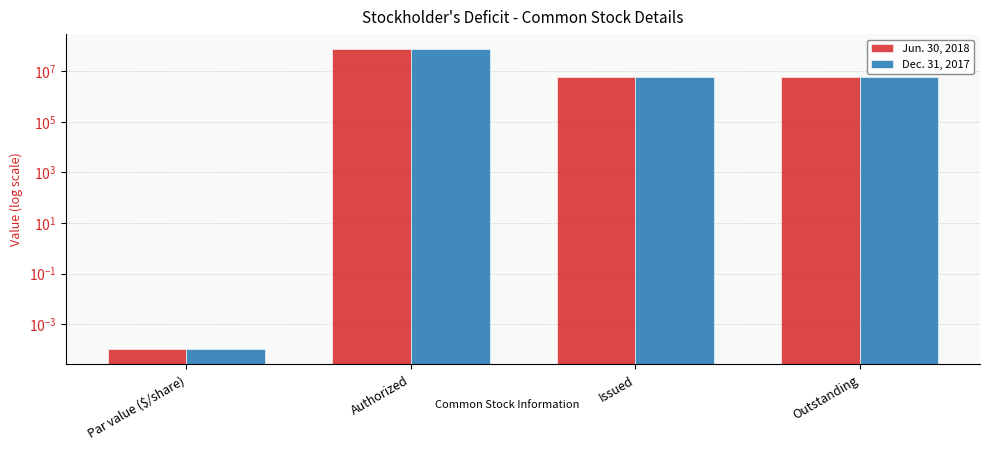

How many bars are there in total?

8